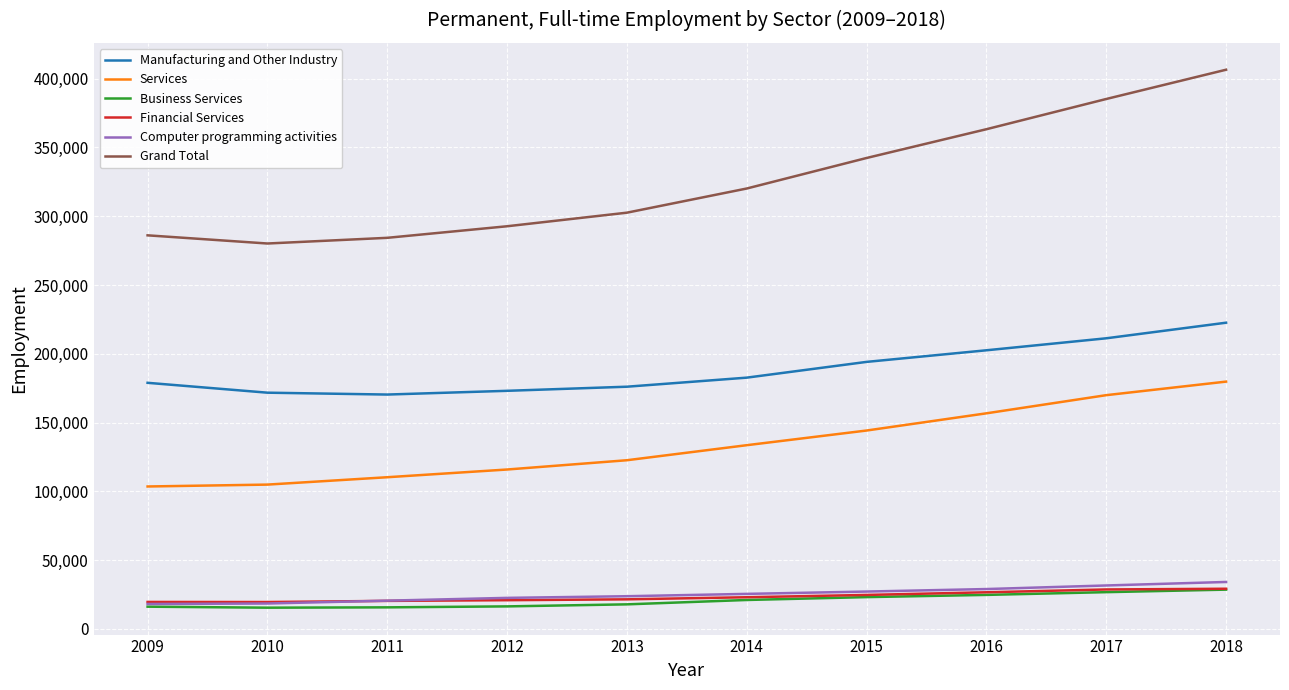

What value does the Grand Total series have at 2014?

320153